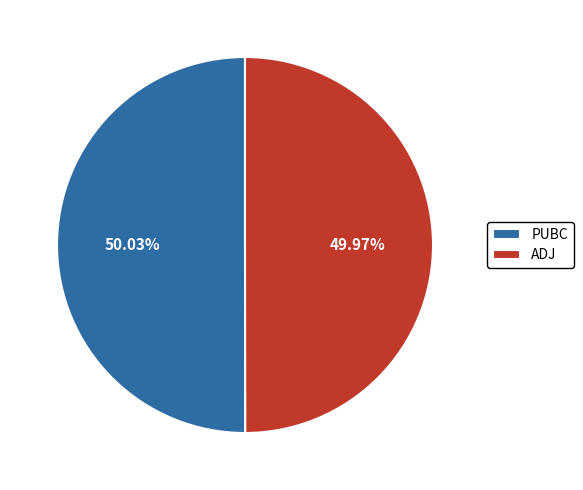

Is it true that ADJ is 50% of the pie?

True